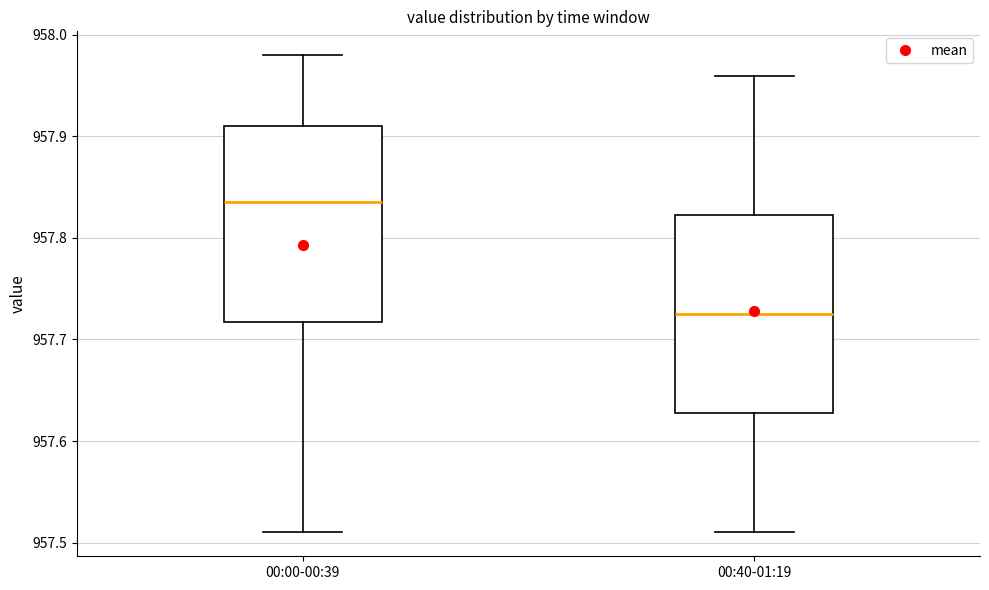

Reading left to right, read every box against the y-axis: the position of its median line, the range the box covers, and the ends of its whiskers. The values are not printed on the chart, so give them approximately, as read against the axis.

00:00-00:39: median 957.84, box 957.72 to 957.91, whiskers 957.51 to 957.98
00:40-01:19: median 957.73, box 957.63 to 957.82, whiskers 957.51 to 957.96